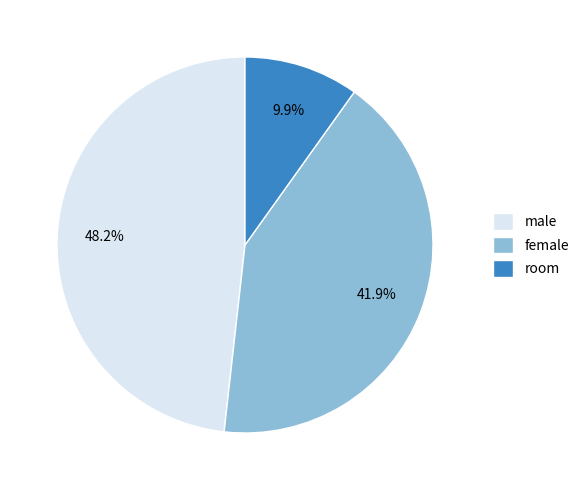

Which category has the biggest portion of the pie?

male